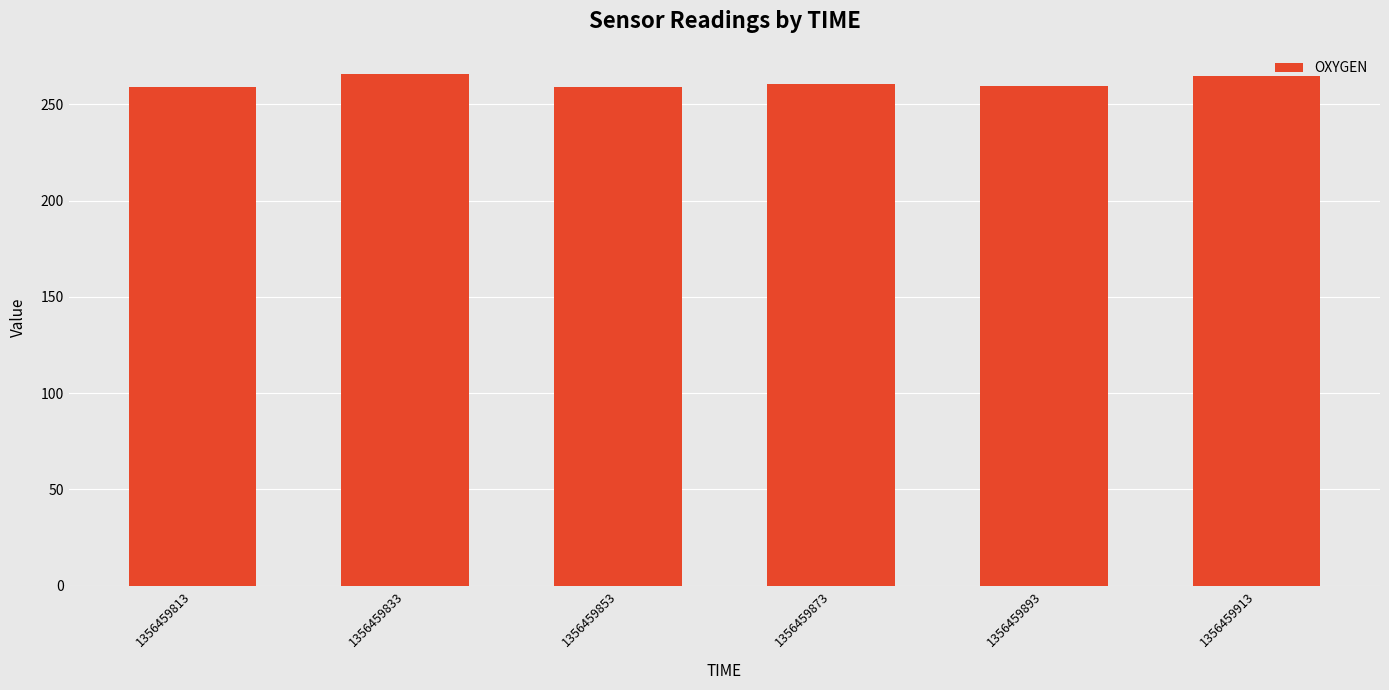

What is the value of the 4th bar from the left?

260.5